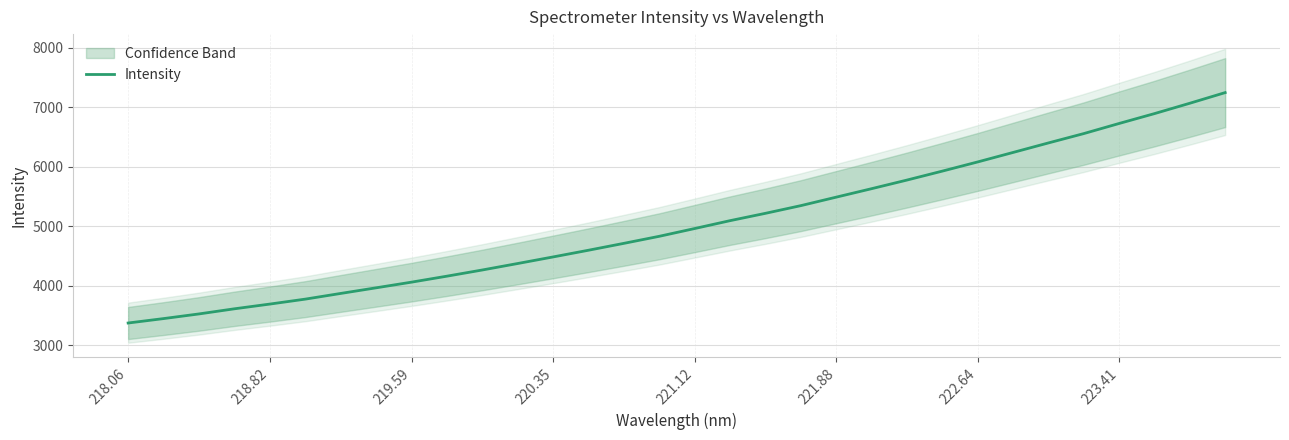

Is it true that Intensity equals 7854.7 at 220.35?

False